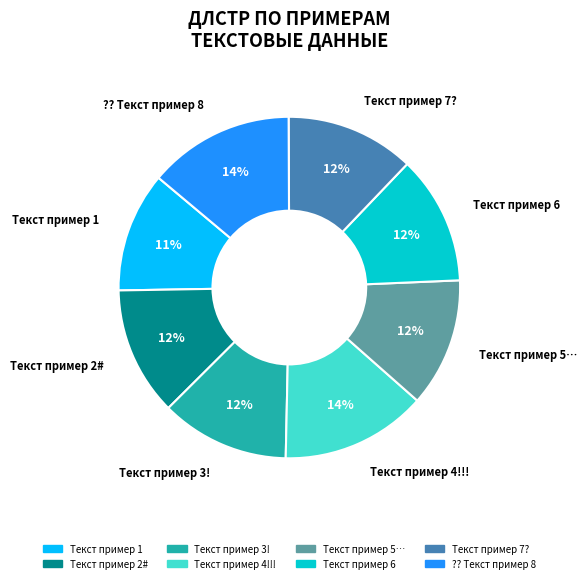

Count the number of slices in the pie.

8